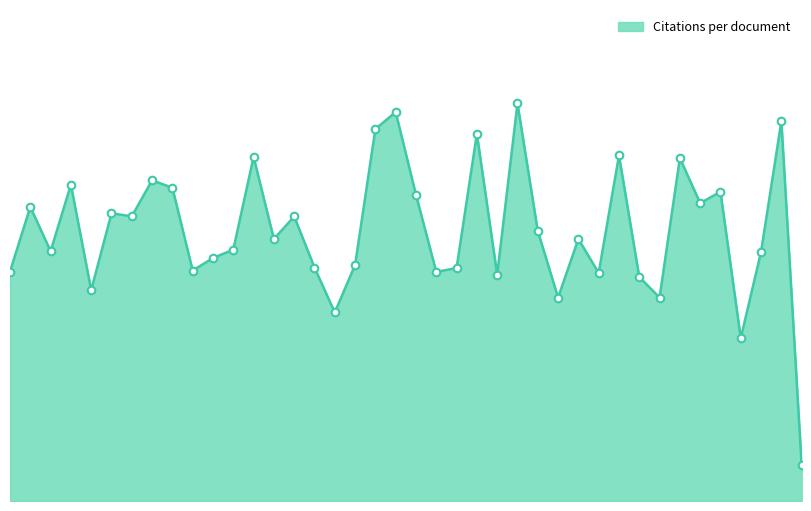

Is this an area chart (filled region under the line)?

Yes